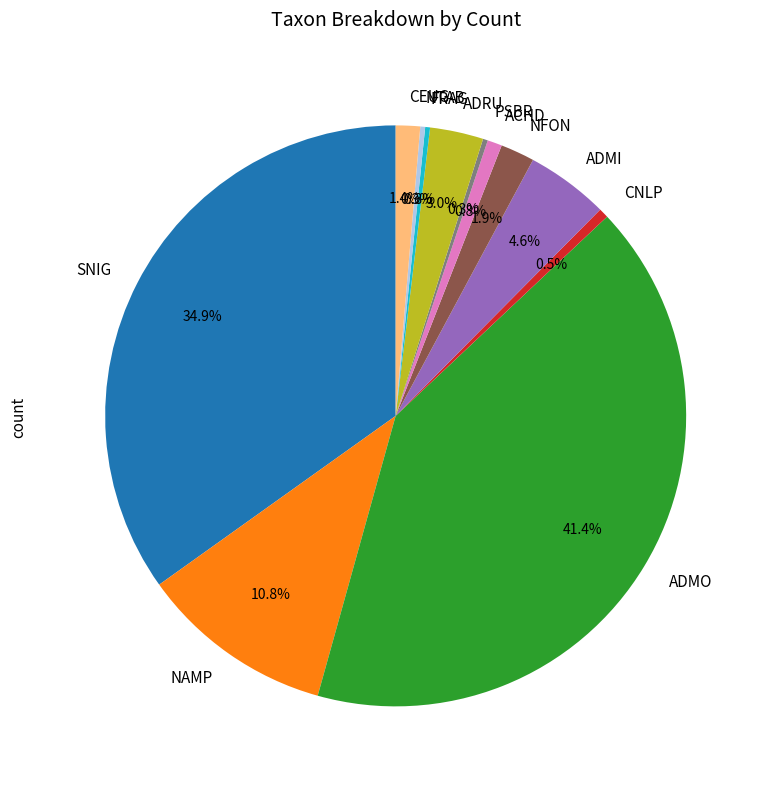

Is ADRU the majority of the pie?

No